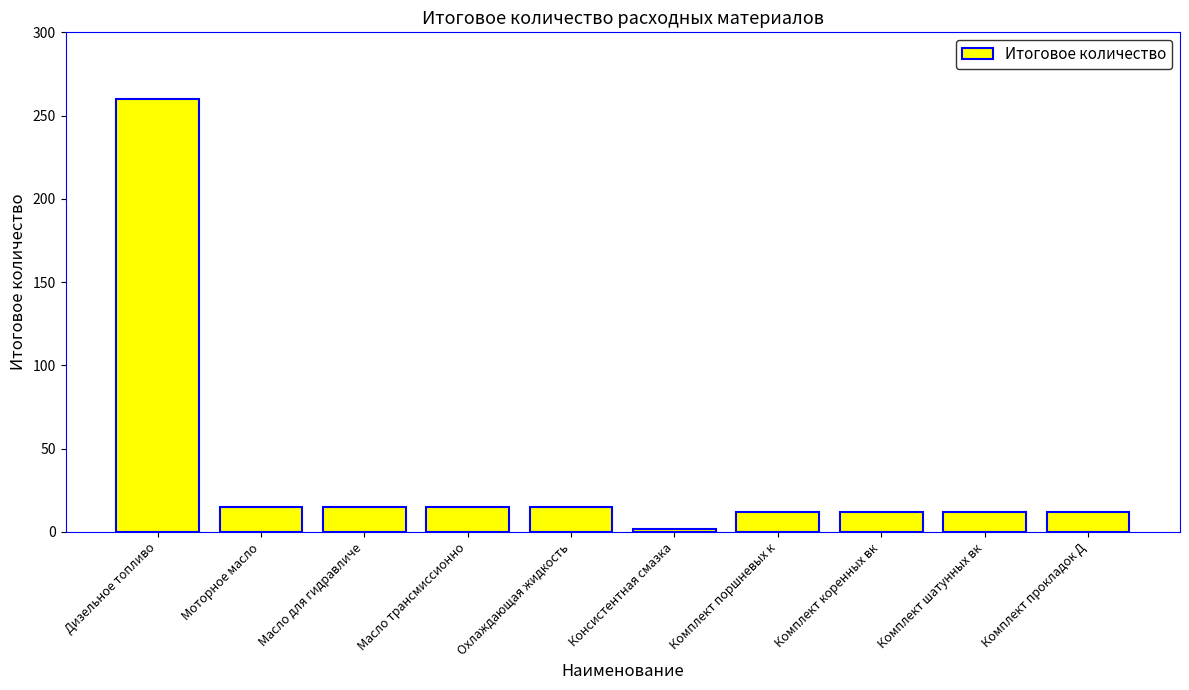

Reading left to right, list all the values displayed in this chart.

Дизельное топливо=260	Моторное масло=15	Масло для гидравличе=15	Масло трансмиссионно=15	Охлаждающая жидкость=15	Консистентная смазка=2	Комплект поршневых к=12	Комплект коренных вк=12	Комплект шатунных вк=12	Комплект прокладок Д=12